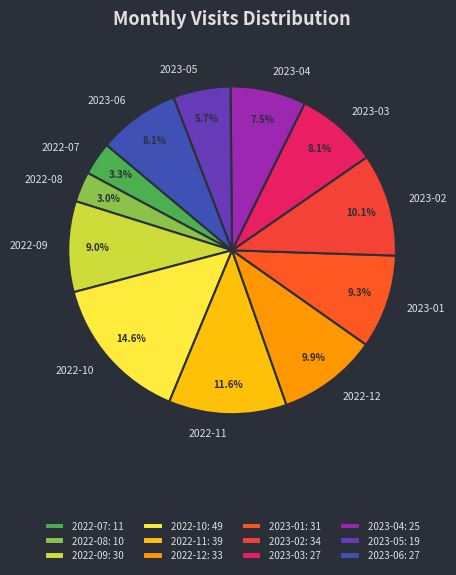

Count the number of slices in the pie.

12